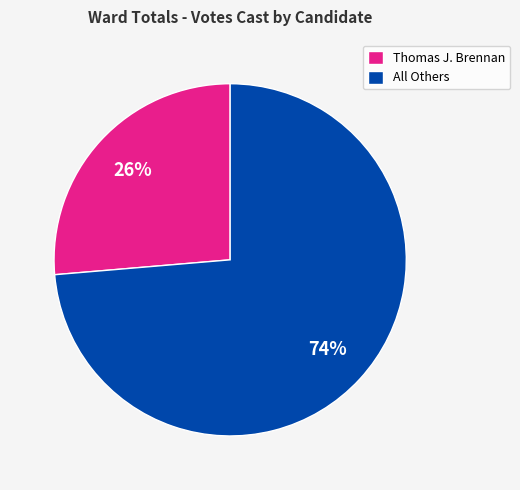

Between Thomas J. Brennan and All Others, which is larger?

All Others